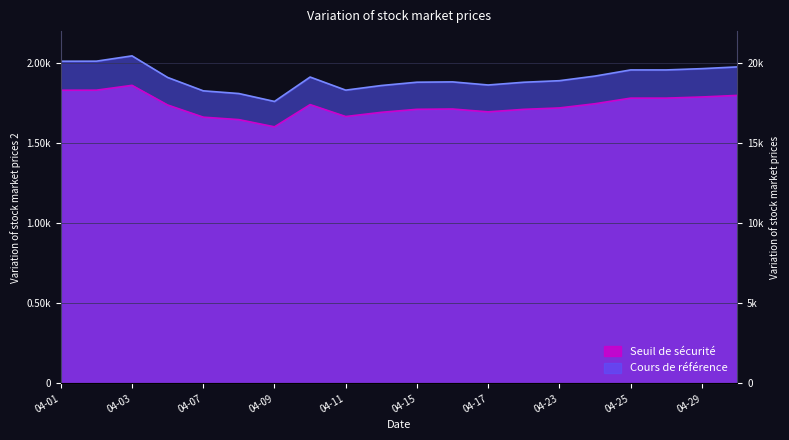

In Seuil de sécurité, how many points are lower than both neighbors (excluding endpoints)?

3